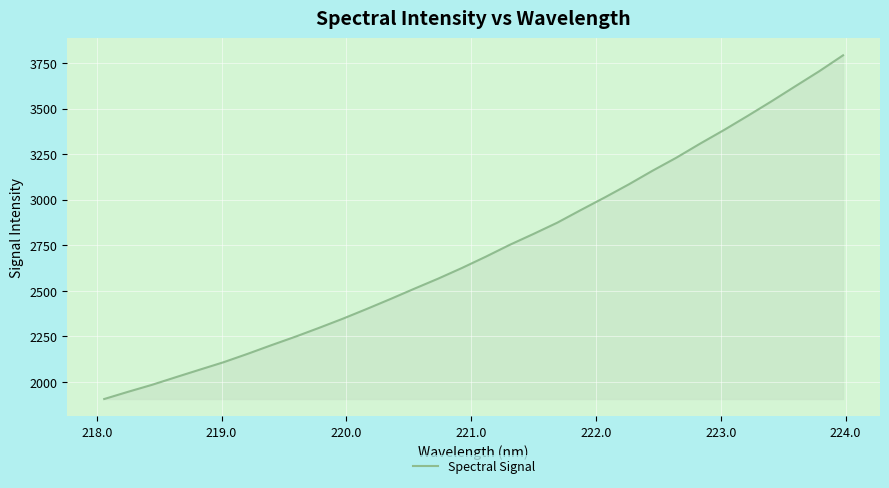

How many lines are shown in the chart?

1